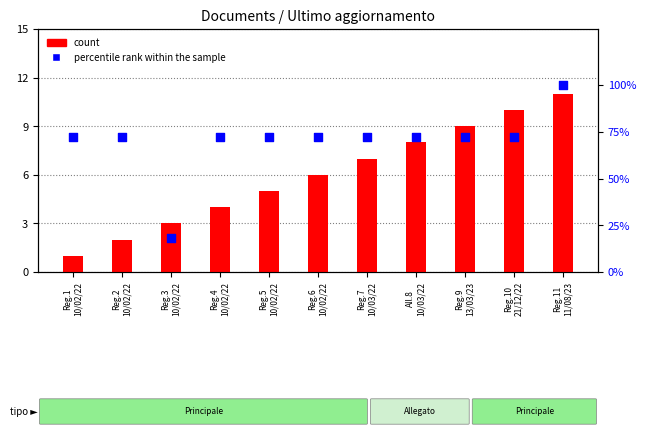

At which category is the sum across all series the highest?

Reg.11
11/08/23